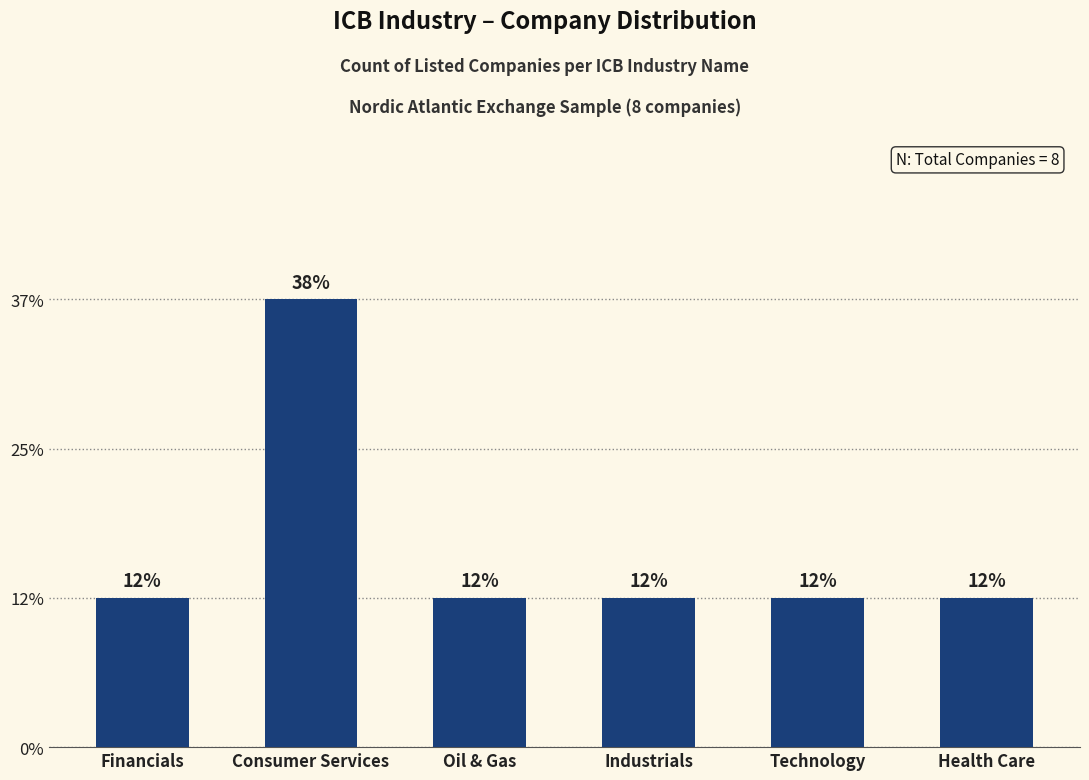

Between Consumer Services and Health Care, which is larger?

Consumer Services